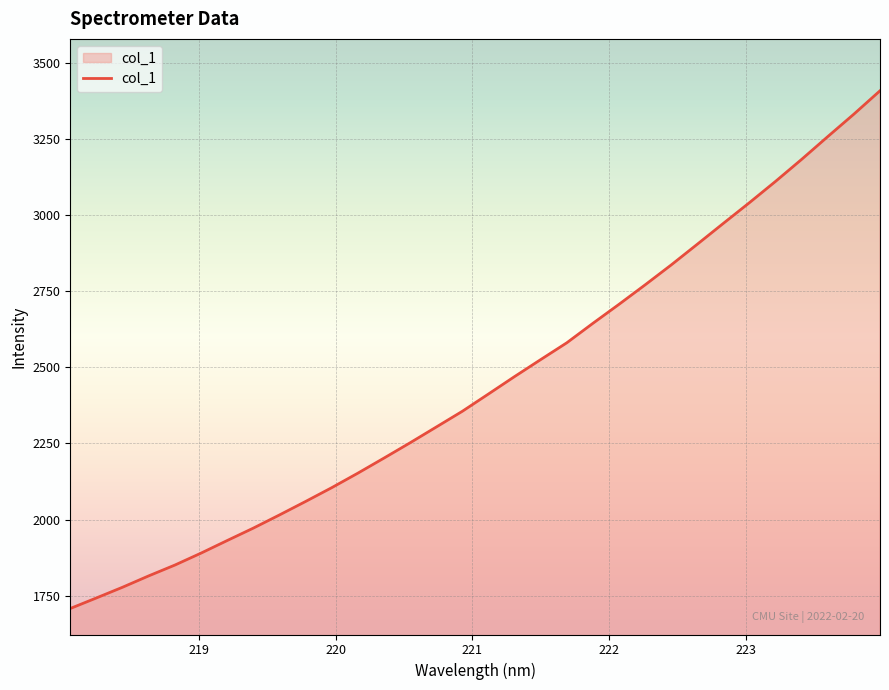

Does the chart have visible grid lines?

Yes